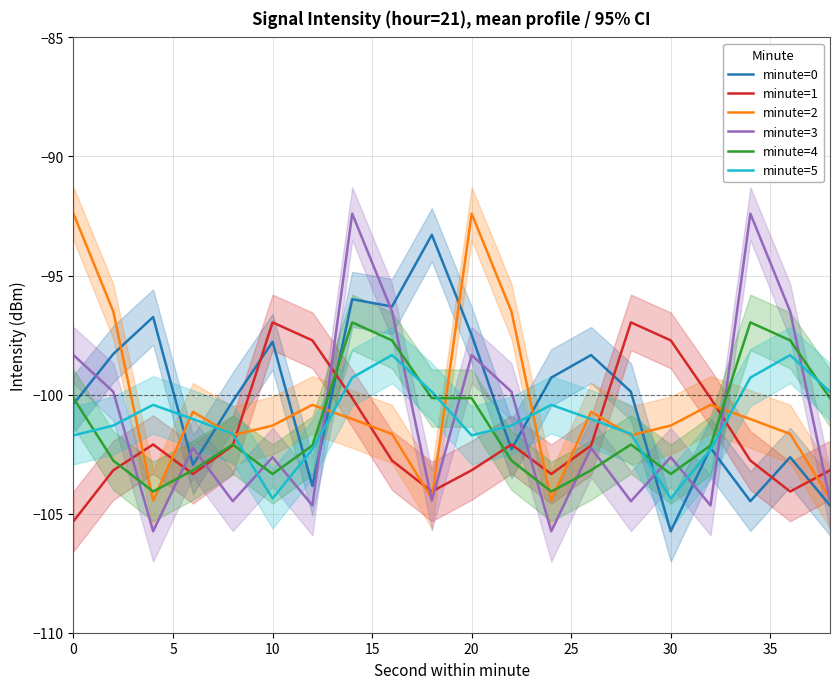

What is the approximate value of minute=2 at 10?

-101.3